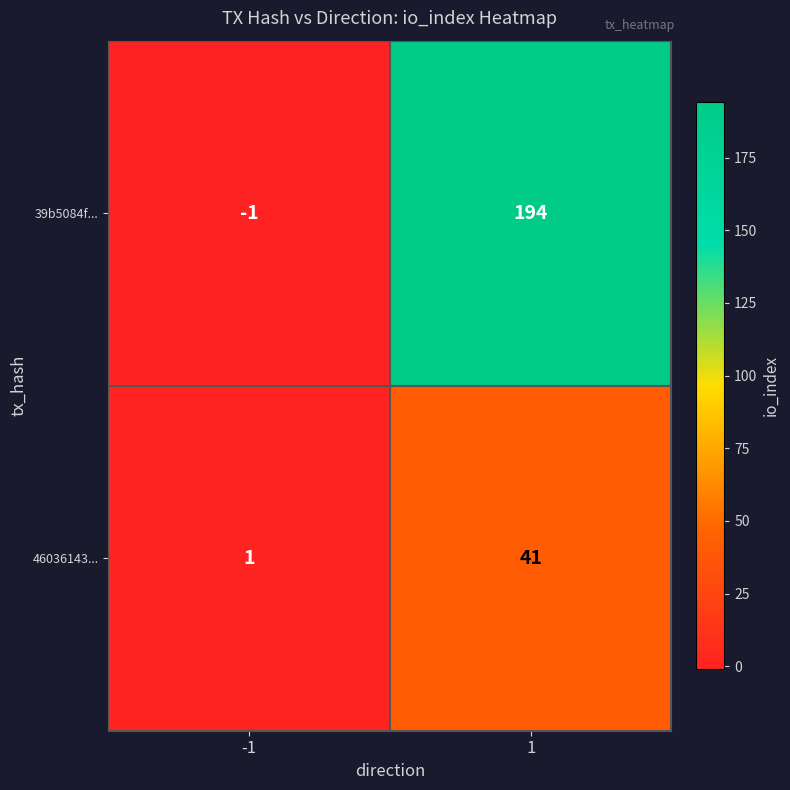

How many series are shown in this chart?

2